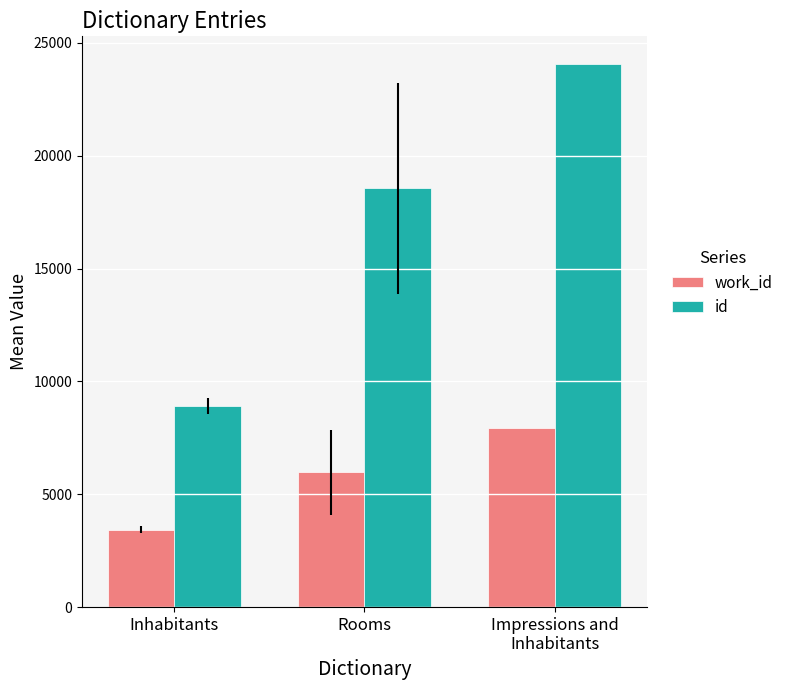

Reading left to right, extract all data points from this chart.

work_id: 3423.5	5965.6	7945.0
id: 8895.0	18553.4	24084.0